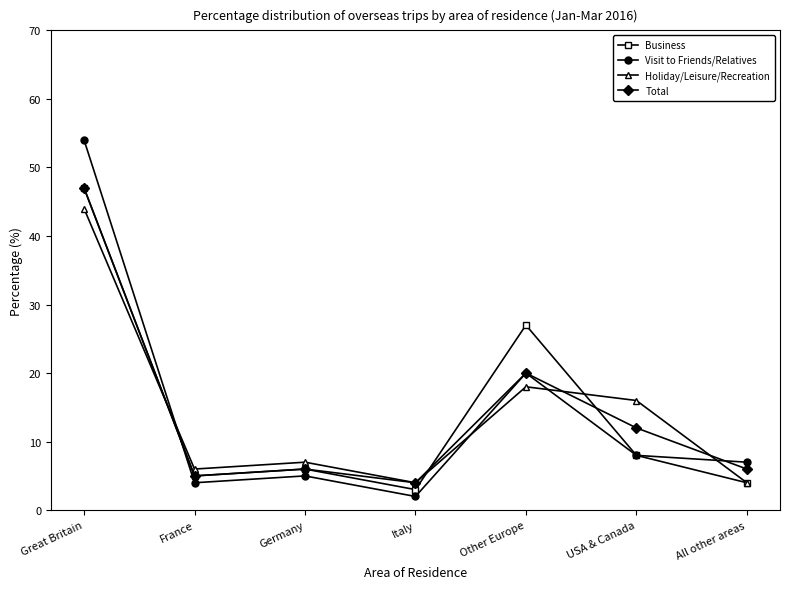

Where do Holiday/Leisure/Recreation and Visit to Friends/Relatives first cross each other?

Great Britain and France